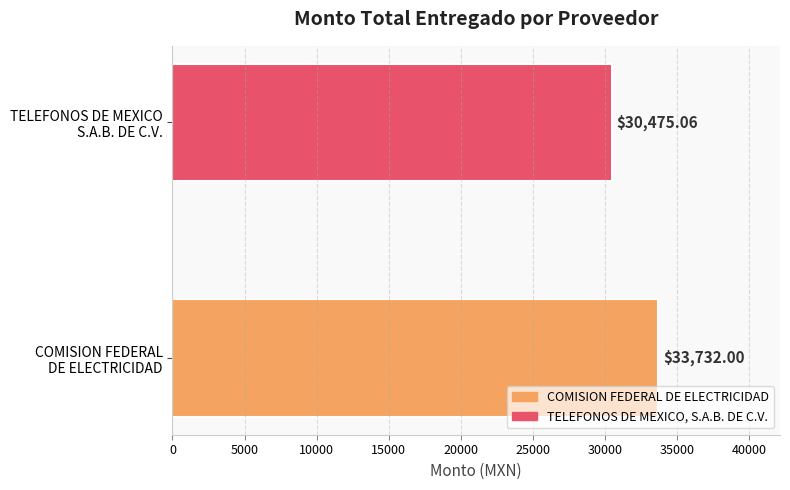

What is the average value?

32103.5